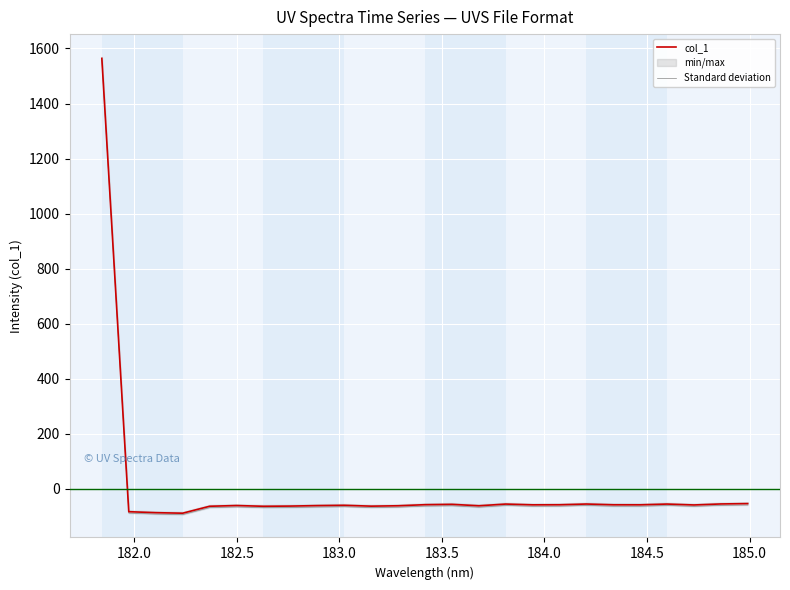

What is the lowest value of the col_1 series?

-87.9